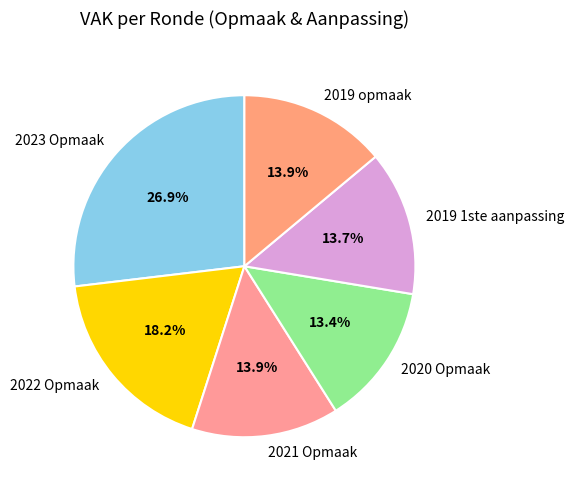

Is there a majority slice in this chart?

No